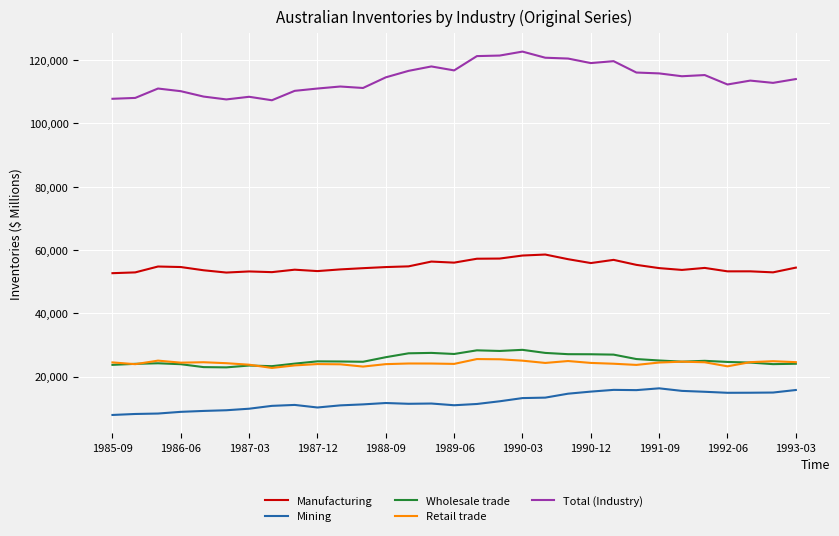

Which series has the widest spread of values?

Total (Industry)